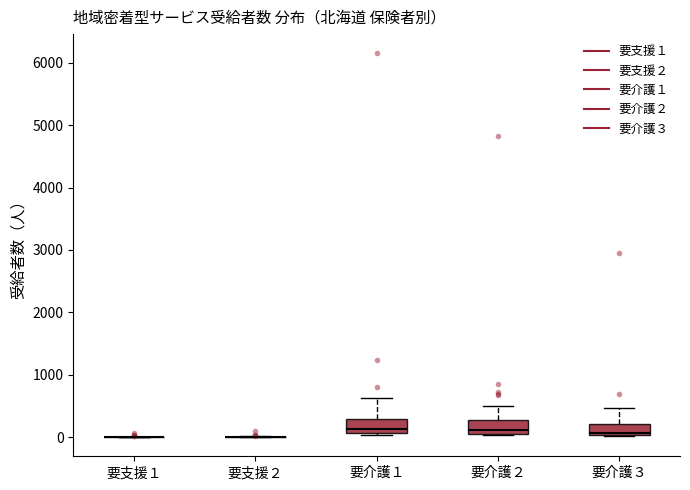

Reading left to right, read every box against the y-axis: the position of its median line, the range the box covers, and the ends of its whiskers. The values are not printed on the chart, so give them approximately, as read against the axis.

要支援１: box collapsed to a line at 0, whiskers 0 to 0
要支援２: box collapsed to a line at 0, whiskers 0 to 0
要介護１: median 100 (just above the box's lower edge), box 100 to 300, whiskers 0 to 600
要介護２: median 100 (just above the box's lower edge), box 100 to 300, whiskers 0 to 500
要介護３: median 100, box 0 to 200, whiskers 0 to 500